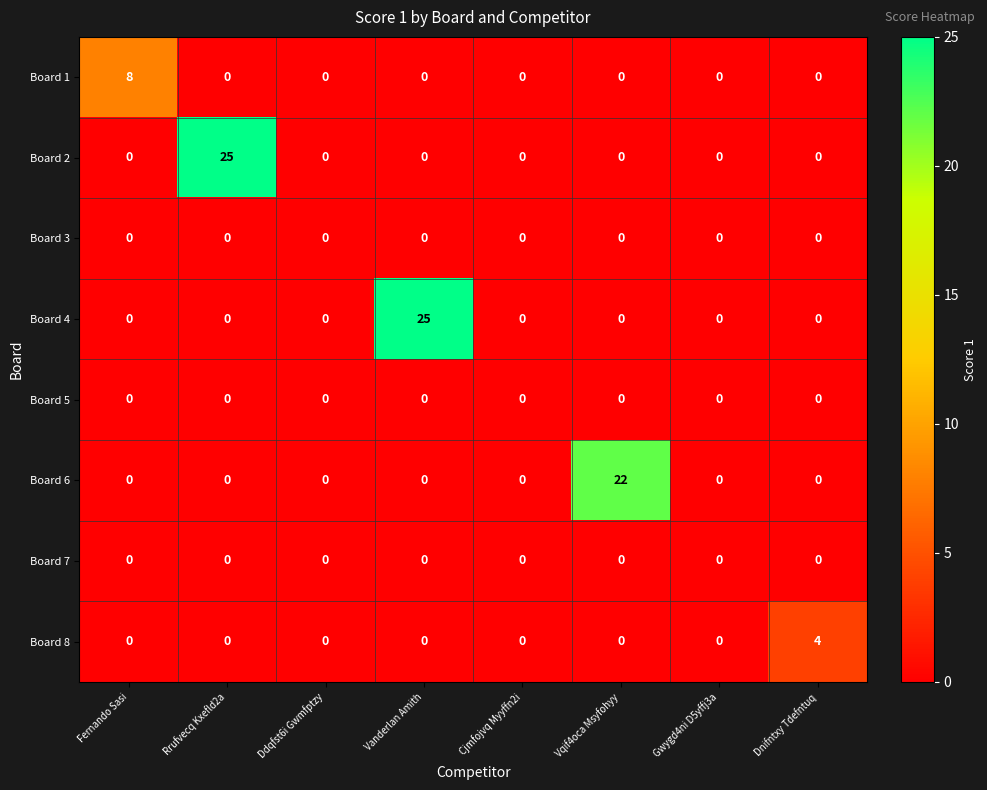

What is the greatest value displayed?

25